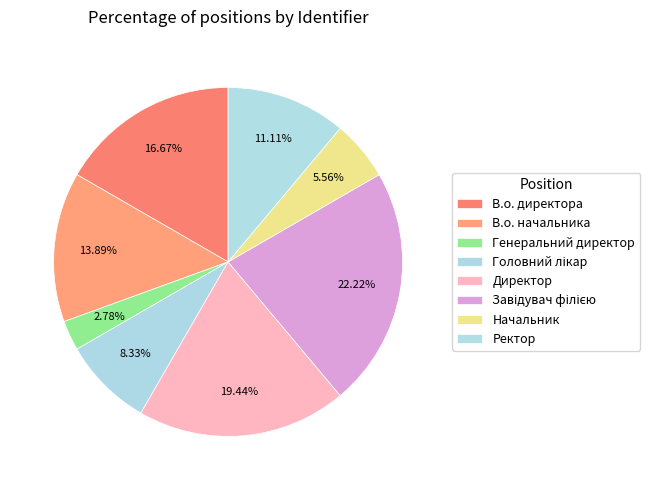

How many segments does this pie chart have?

8